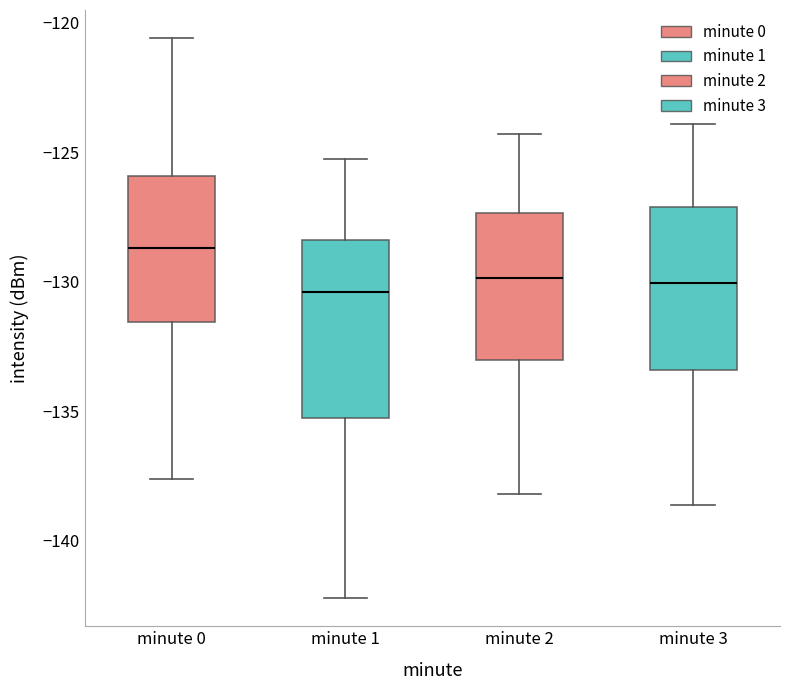

Comparing the boxes themselves (not the whiskers), which one is the tallest?

minute 1